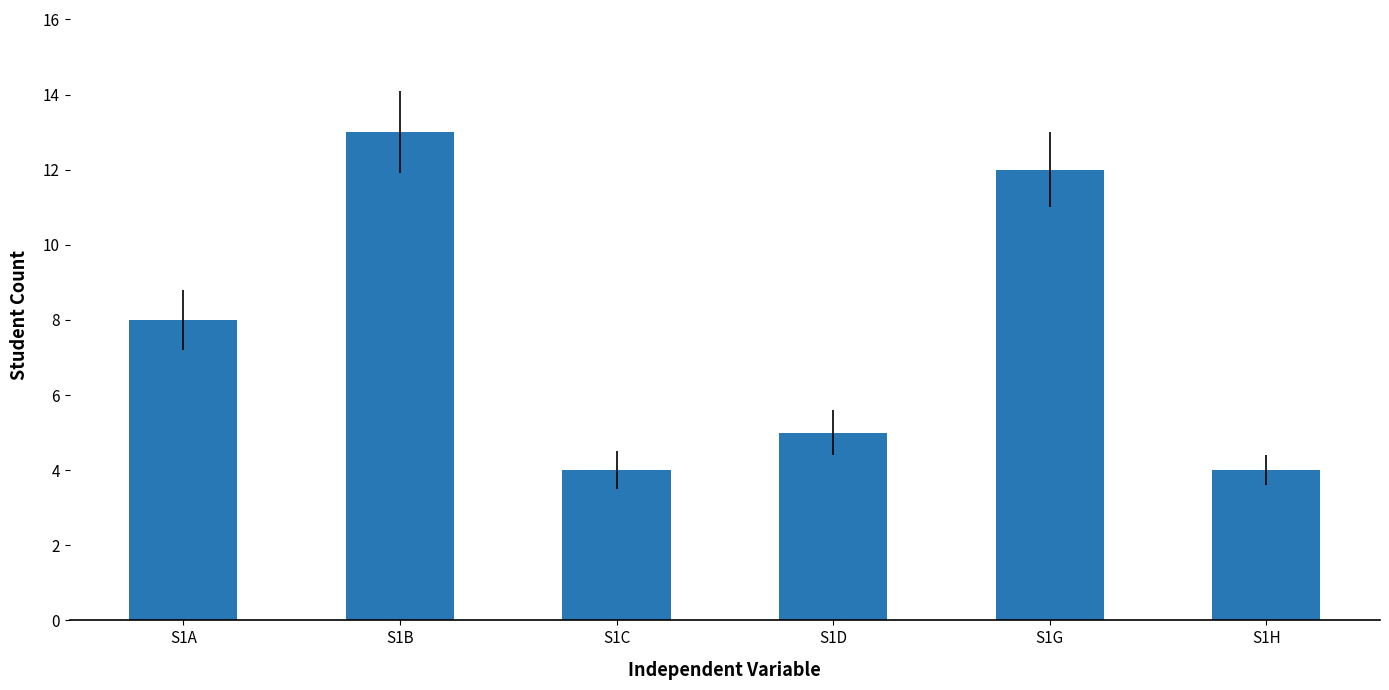

What is the sum of all values?

46